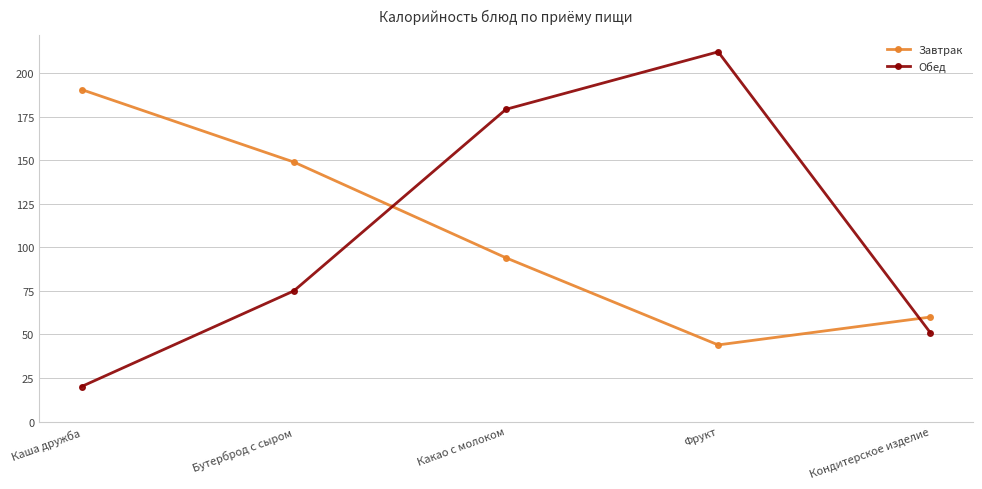

Is it true that Обед equals 27.0 at Кондитерское изделие?

False